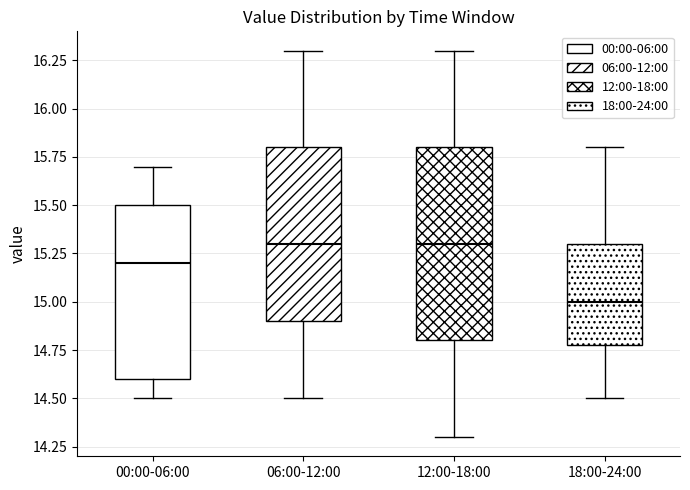

Reading left to right, read every box against the y-axis: the position of its median line, the range the box covers, and the ends of its whiskers. The values are not printed on the chart, so give them approximately, as read against the axis.

00:00-06:00: median 15.2, box 14.6 to 15.5, whiskers 14.5 to 15.7
06:00-12:00: median 15.3, box 14.9 to 15.8, whiskers 14.5 to 16.3
12:00-18:00: median 15.3, box 14.8 to 15.8, whiskers 14.3 to 16.3
18:00-24:00: median 15.0, box 14.8 to 15.3, whiskers 14.5 to 15.8